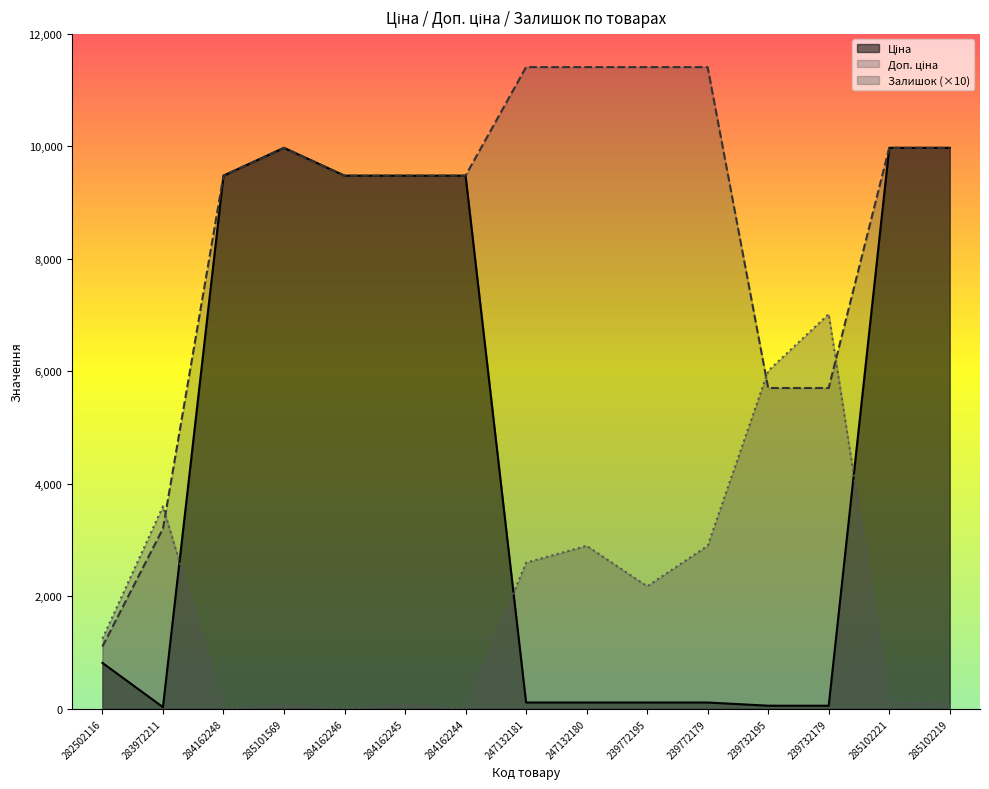

True or false: Доп. ціна has more than 2 points higher than both neighbors.

False